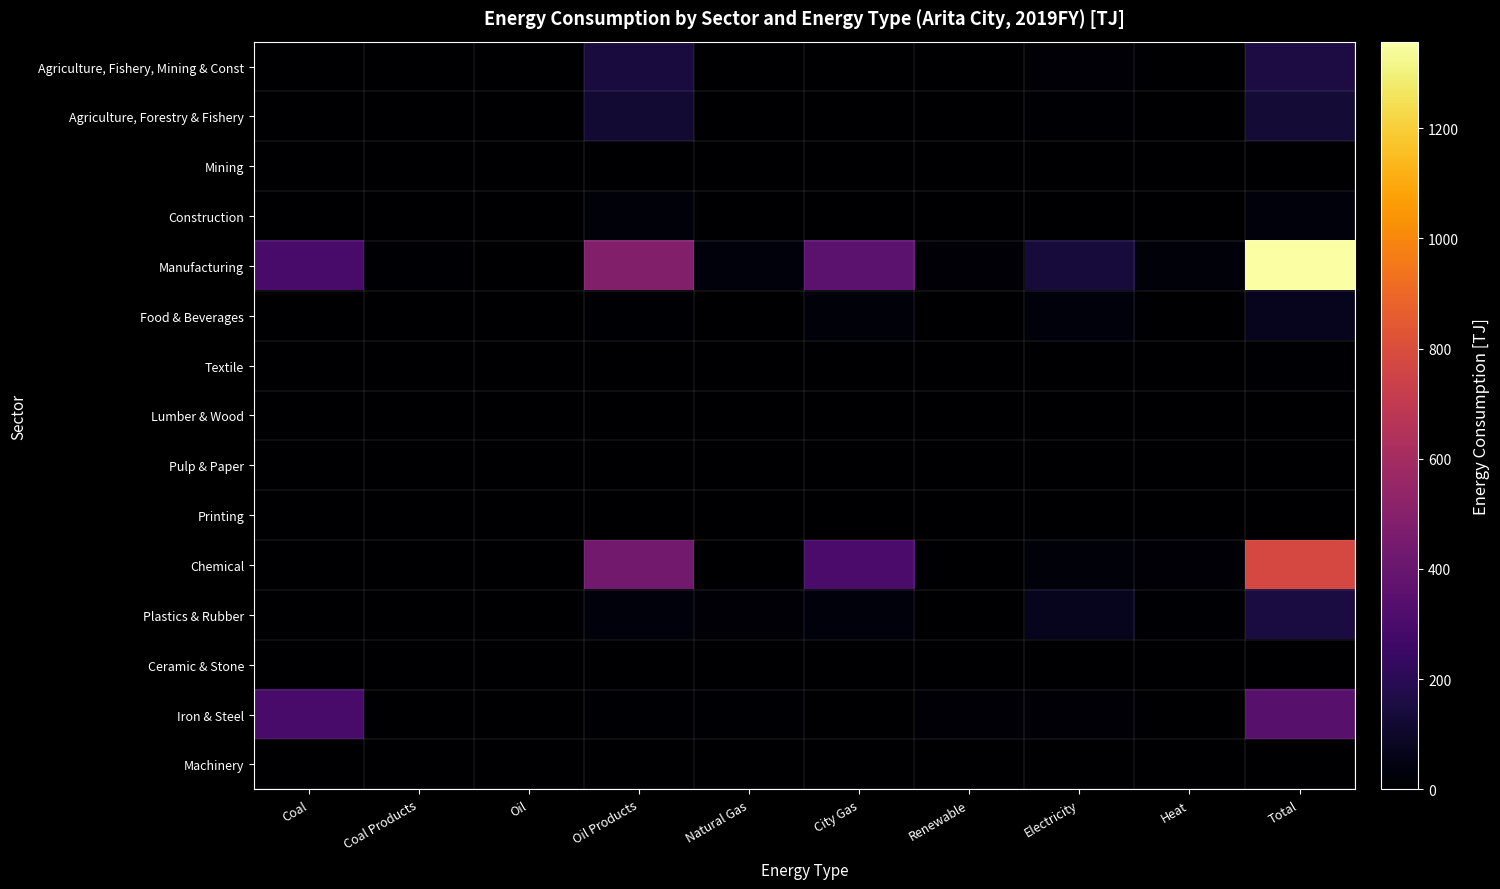

Which series has the largest range (max minus min)?

Manufacturing